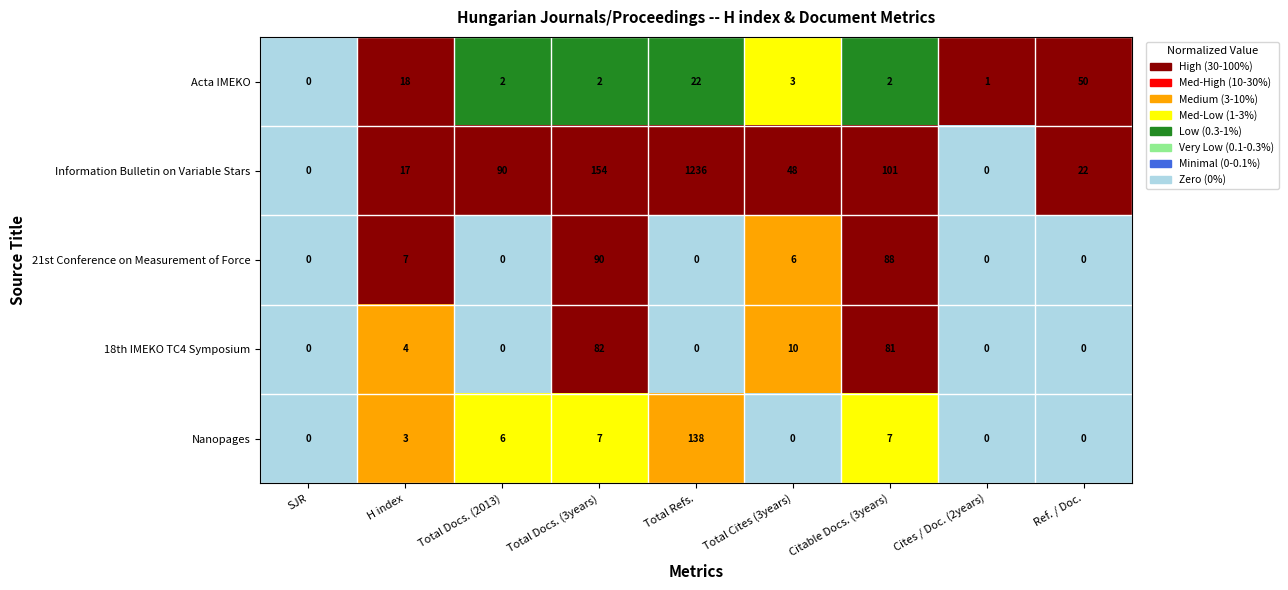

What is the highest value of the Acta IMEKO series?

50